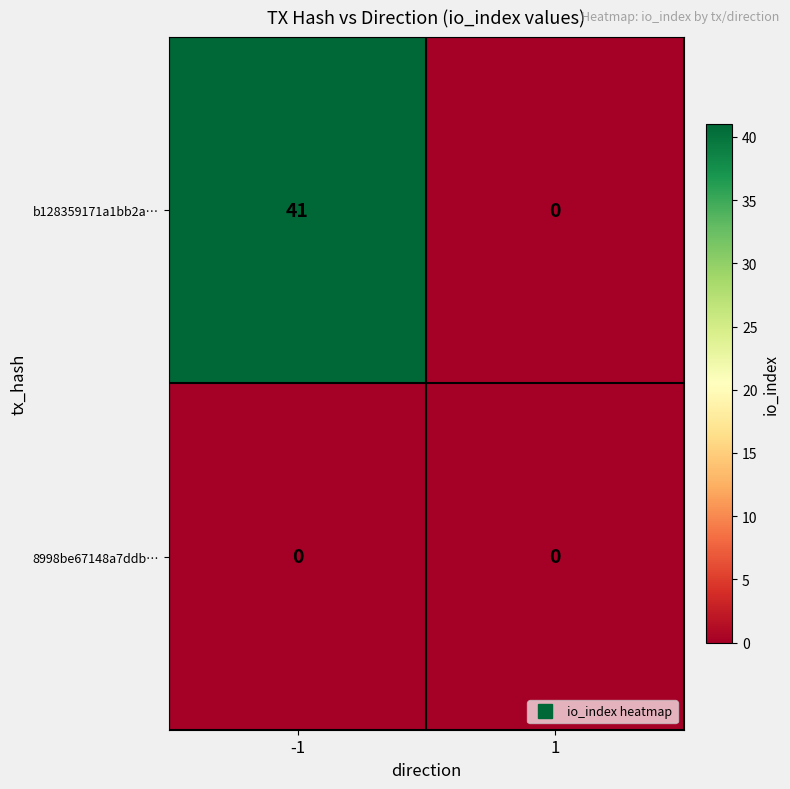

What is the difference between the maximum and minimum values in the b128359171a1bb2a… series?

41